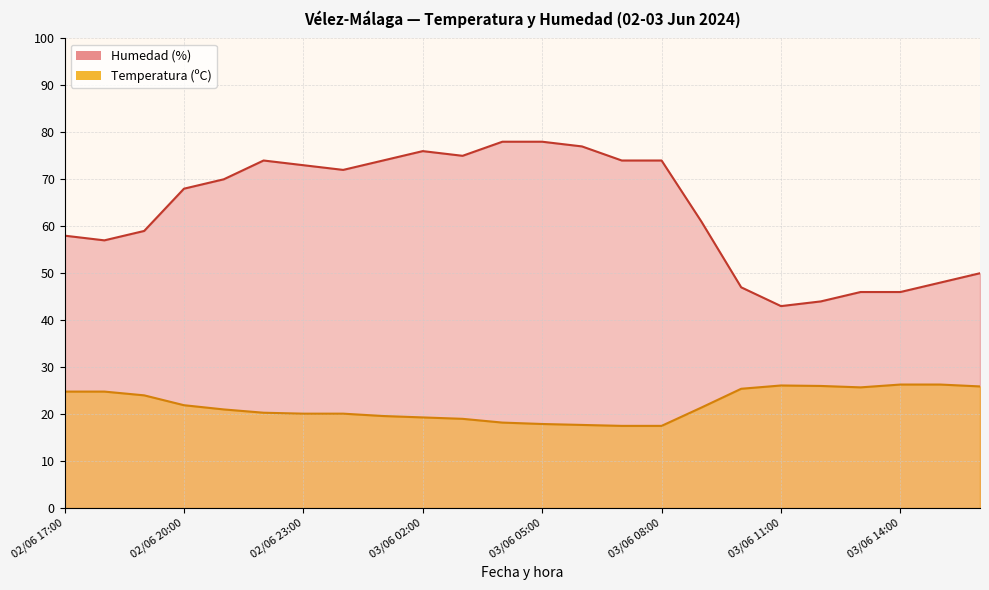

The value of Temperatura (ºC) at 03/06 02:00 is 13.0. True or false?

False